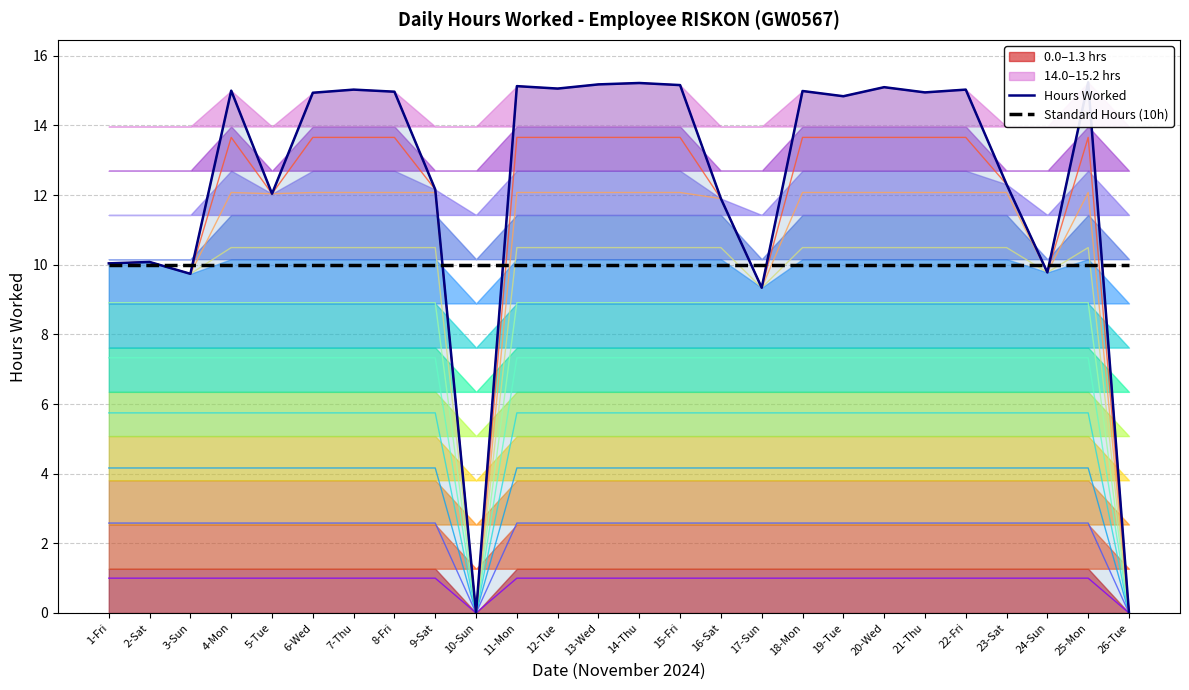

The Hours Worked series shows 15.2 at 13-Wed. True or false?

True